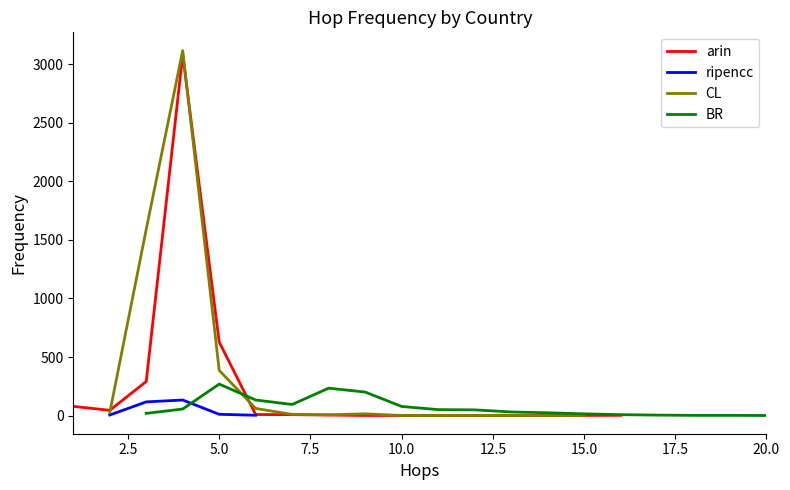

What is the total value across all series at 9?

217